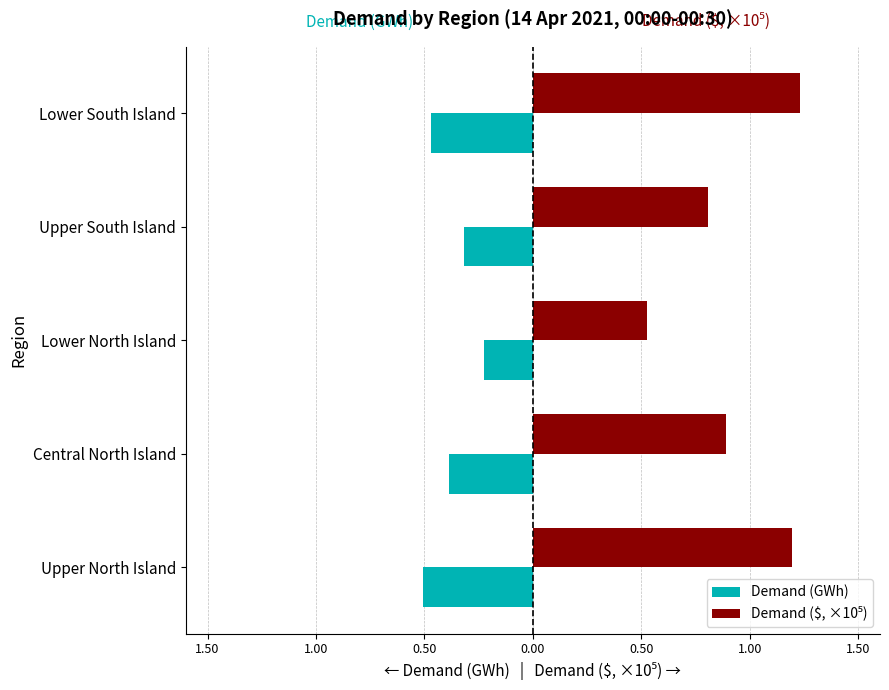

Rank the series by their maximum value, from highest to lowest.

Demand ($, ×10⁵), Demand (GWh)